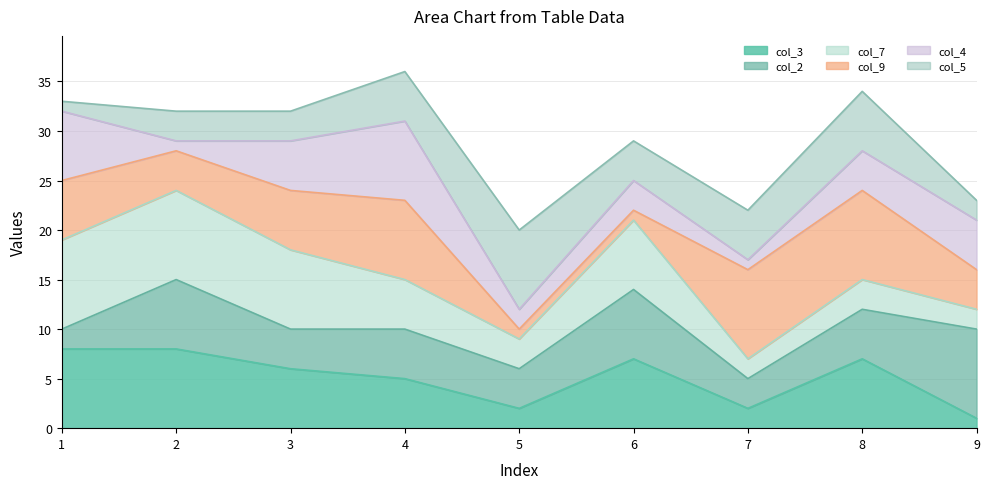

How many data points does each series have?

9